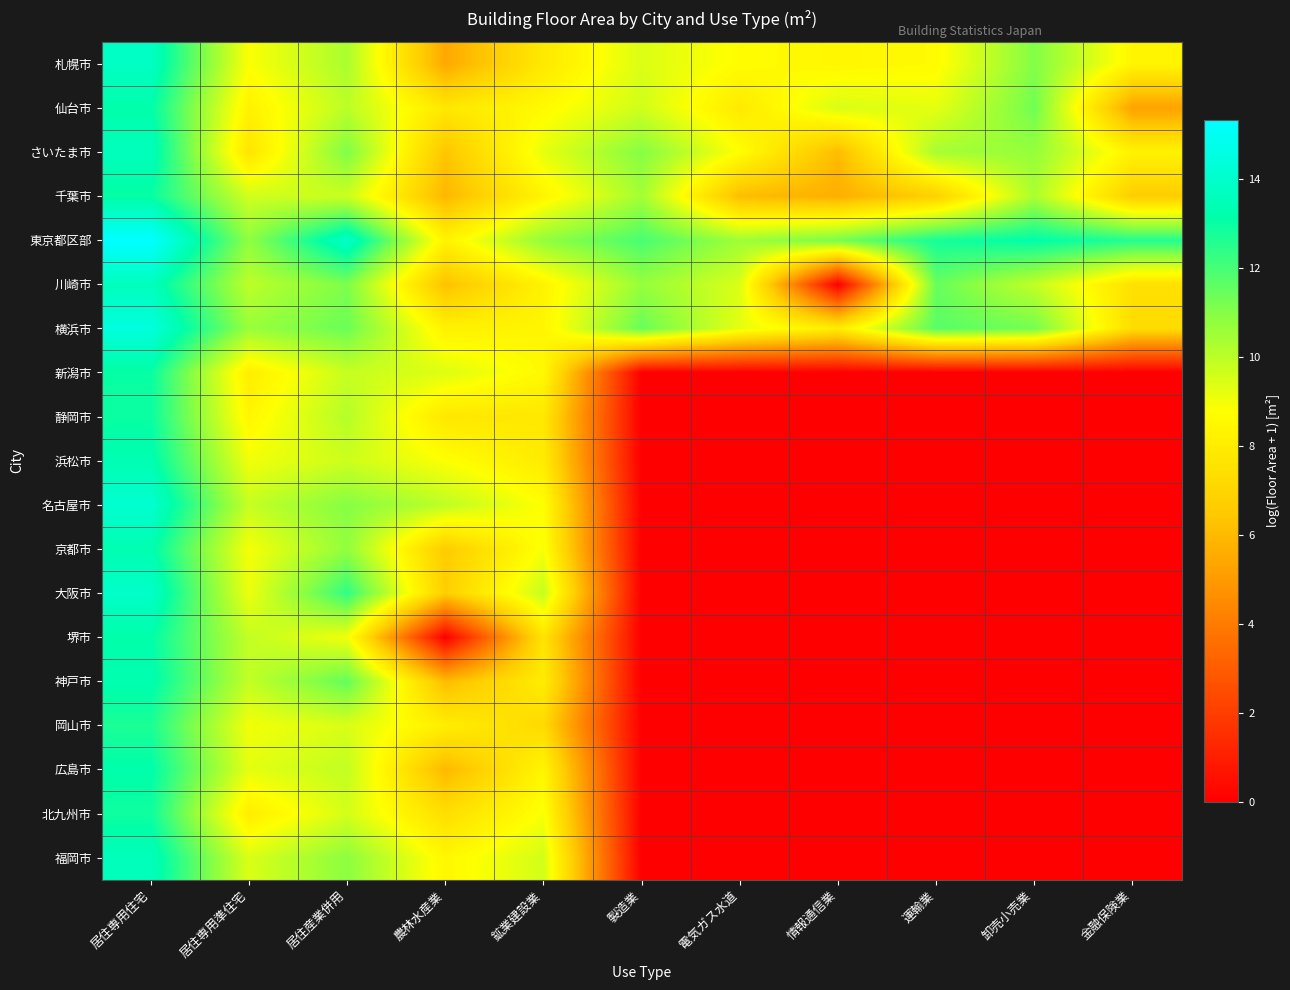

Reading right to left, extract all data points from this chart.

札幌市: 金融保険業=8.4	卸売小売業=11.0	運輸業=8.6	情報通信業=8.4	電気ガス水道=8.7	製造業=9.4	鉱業建設業=7.8	農林水産業=5.5	居住産業併用=10.3	居住専用準住宅=8.8	居住専用住宅=13.8
仙台市: 金融保険業=5.2	卸売小売業=11.3	運輸業=9.2	情報通信業=9.5	電気ガス水道=7.9	製造業=9.6	鉱業建設業=8.5	農林水産業=7.8	居住産業併用=10.0	居住専用準住宅=8.2	居住専用住宅=13.2
さいたま市: 金融保険業=8.2	卸売小売業=10.7	運輸業=10.4	情報通信業=6.1	電気ガス水道=8.7	製造業=11.0	鉱業建設業=9.2	農林水産業=6.4	居住産業併用=11.1	居住専用準住宅=7.7	居住専用住宅=13.6
千葉市: 金融保険業=6.7	卸売小売業=10.3	運輸業=6.8	情報通信業=5.6	電気ガス水道=6.1	製造業=10.5	鉱業建設業=8.3	農林水産業=5.9	居住産業併用=9.7	居住専用準住宅=9.6	居住専用住宅=13.0
東京都区部: 金融保険業=12.6	卸売小売業=13.2	運輸業=12.8	情報通信業=11.2	電気ガス水道=10.5	製造業=12.0	鉱業建設業=10.8	農林水産業=8.3	居住産業併用=13.9	居住専用準住宅=10.8	居住専用住宅=15.3
川崎市: 金融保険業=7.5	卸売小売業=9.9	運輸業=11.5	情報通信業=0.0	電気ガス水道=9.4	製造業=10.7	鉱業建設業=8.3	農林水産業=6.2	居住産業併用=11.1	居住専用準住宅=10.0	居住専用住宅=13.6
横浜市: 金融保険業=7.3	卸売小売業=11.3	運輸業=11.7	情報通信業=8.0	電気ガス水道=9.2	製造業=11.5	鉱業建設業=8.4	農林水産業=8.2	居住産業併用=11.4	居住専用準住宅=10.6	居住専用住宅=14.5
新潟市: 金融保険業=0.0	卸売小売業=0.0	運輸業=0.0	情報通信業=0.0	電気ガス水道=0.0	製造業=0.0	鉱業建設業=8.5	農林水産業=9.4	居住産業併用=9.8	居住専用準住宅=8.1	居住専用住宅=13.0
静岡市: 金融保険業=0.0	卸売小売業=0.0	運輸業=0.0	情報通信業=0.0	電気ガス水道=0.0	製造業=0.0	鉱業建設業=7.8	農林水産業=7.8	居住産業併用=10.1	居住専用準住宅=8.4	居住専用住宅=13.0
浜松市: 金融保険業=0.0	卸売小売業=0.0	運輸業=0.0	情報通信業=0.0	電気ガス水道=0.0	製造業=0.0	鉱業建設業=7.9	農林水産業=8.8	居住産業併用=9.7	居住専用準住宅=9.0	居住専用住宅=13.3
名古屋市: 金融保険業=0.0	卸売小売業=0.0	運輸業=0.0	情報通信業=0.0	電気ガス水道=0.0	製造業=0.0	鉱業建設業=8.7	農林水産業=10.0	居住産業併用=11.0	居住専用準住宅=9.8	居住専用住宅=14.1
京都市: 金融保険業=0.0	卸売小売業=0.0	運輸業=0.0	情報通信業=0.0	電気ガス水道=0.0	製造業=0.0	鉱業建設業=8.9	農林水産業=6.6	居住産業併用=10.8	居住専用準住宅=8.9	居住専用住宅=13.3
大阪市: 金融保険業=0.0	卸売小売業=0.0	運輸業=0.0	情報通信業=0.0	電気ガス水道=0.0	製造業=0.0	鉱業建設業=9.8	農林水産業=6.7	居住産業併用=12.3	居住専用準住宅=9.1	居住専用住宅=13.9
堺市: 金融保険業=0.0	卸売小売業=0.0	運輸業=0.0	情報通信業=0.0	電気ガス水道=0.0	製造業=0.0	鉱業建設業=7.6	農林水産業=0.0	居住産業併用=9.0	居住専用準住宅=9.9	居住専用住宅=13.1
神戸市: 金融保険業=0.0	卸売小売業=0.0	運輸業=0.0	情報通信業=0.0	電気ガス水道=0.0	製造業=0.0	鉱業建設業=8.0	農林水産業=6.1	居住産業併用=11.6	居住専用準住宅=9.9	居住専用住宅=13.3
岡山市: 金融保険業=0.0	卸売小売業=0.0	運輸業=0.0	情報通信業=0.0	電気ガス水道=0.0	製造業=0.0	鉱業建設業=7.2	農林水産業=8.1	居住産業併用=9.5	居住専用準住宅=9.0	居住専用住宅=12.7
広島市: 金融保険業=0.0	卸売小売業=0.0	運輸業=0.0	情報通信業=0.0	電気ガス水道=0.0	製造業=0.0	鉱業建設業=8.4	農林水産業=5.9	居住産業併用=9.9	居住専用準住宅=9.2	居住専用住宅=13.2
北九州市: 金融保険業=0.0	卸売小売業=0.0	運輸業=0.0	情報通信業=0.0	電気ガス水道=0.0	製造業=0.0	鉱業建設業=8.9	農林水産業=7.4	居住産業併用=9.6	居住専用準住宅=8.0	居住専用住宅=12.9
福岡市: 金融保険業=0.0	卸売小売業=0.0	運輸業=0.0	情報通信業=0.0	電気ガス水道=0.0	製造業=0.0	鉱業建設業=9.6	農林水産業=8.5	居住産業併用=10.9	居住専用準住宅=9.4	居住専用住宅=13.6